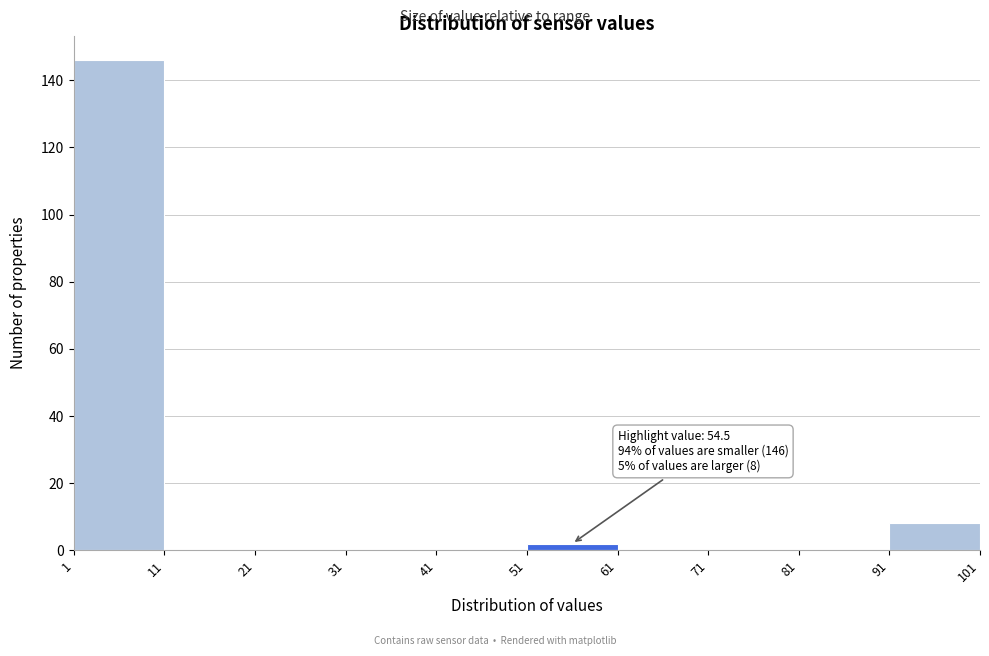

Over which range of the x-axis is the bar tallest?

1 to 11